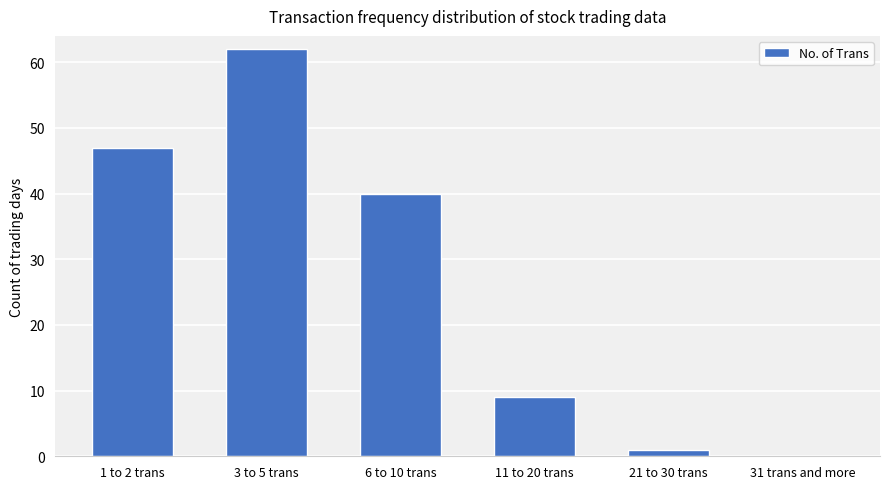

The value at 1 to 2 trans is 47. True or false?

True